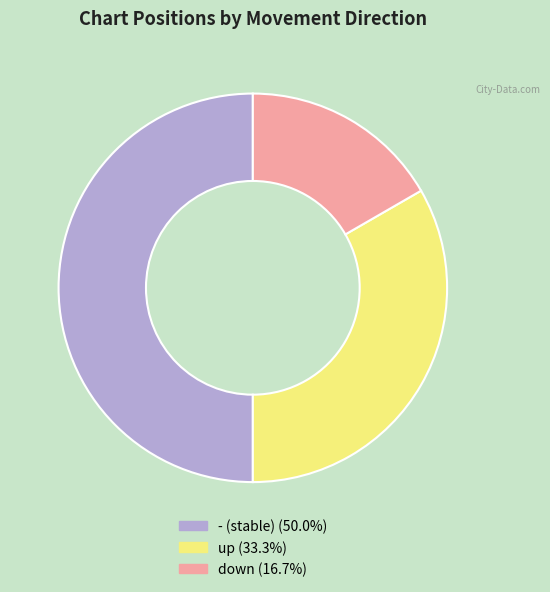

Which slice is the smallest?

down